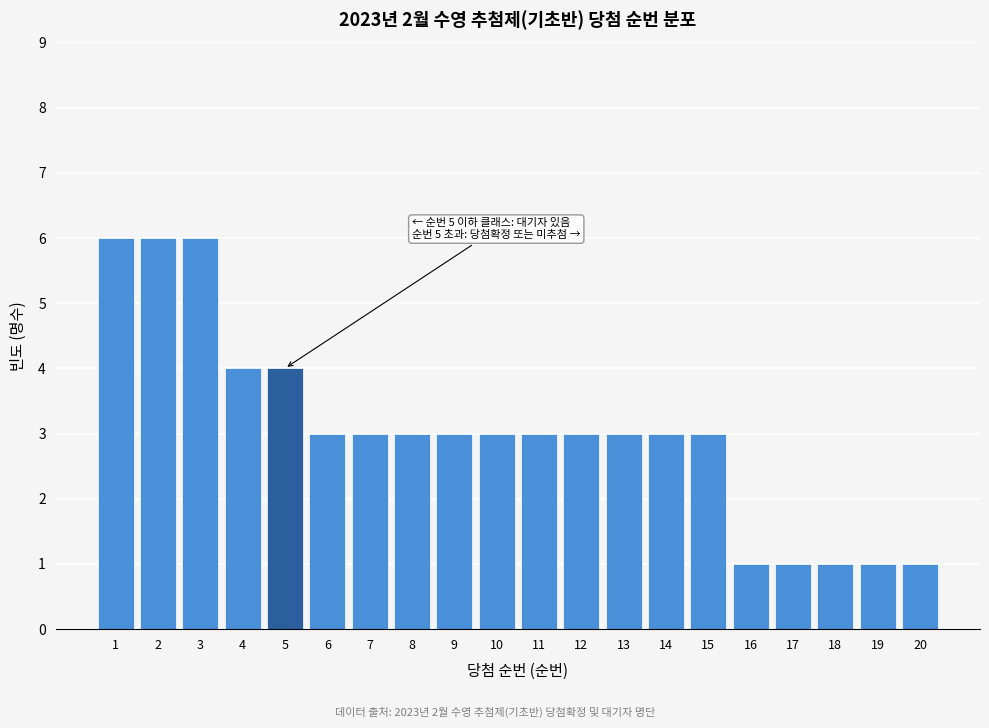

Reading left to right, what are all the values shown in this chart?

6	6	6	4	4	3	3	3	3	3	3	3	3	3	3	1	1	1	1	1